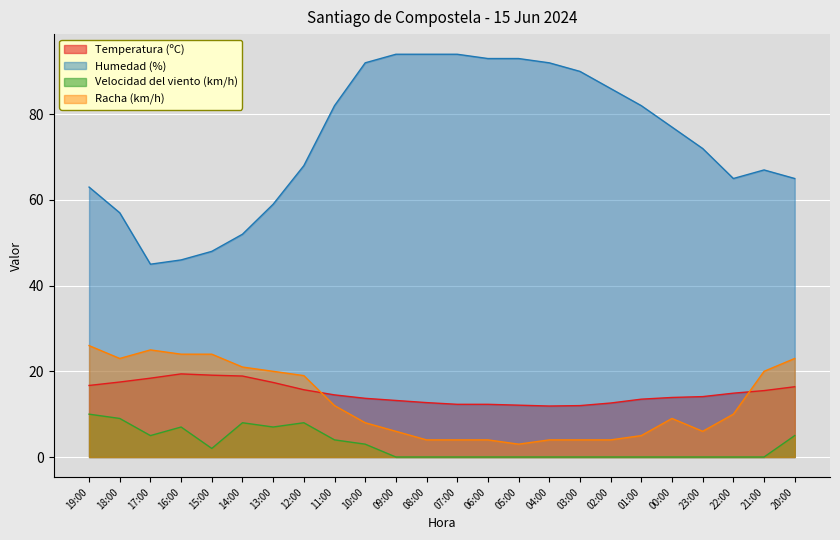

What is the difference between the maximum and minimum values in the Velocidad del viento (km/h) series?

10.0